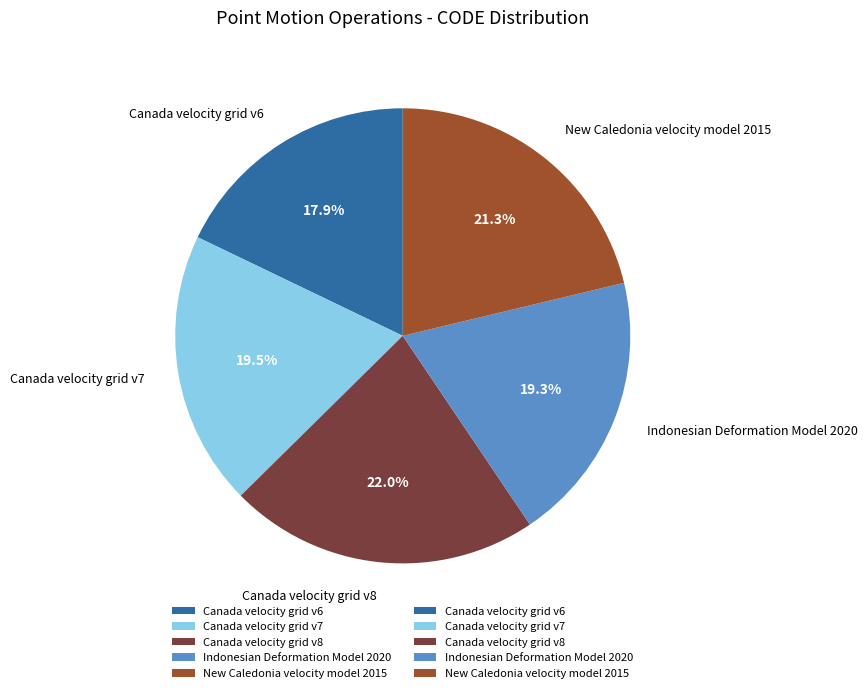

True or false: Canada velocity grid v7 accounts for 13% of the total.

False